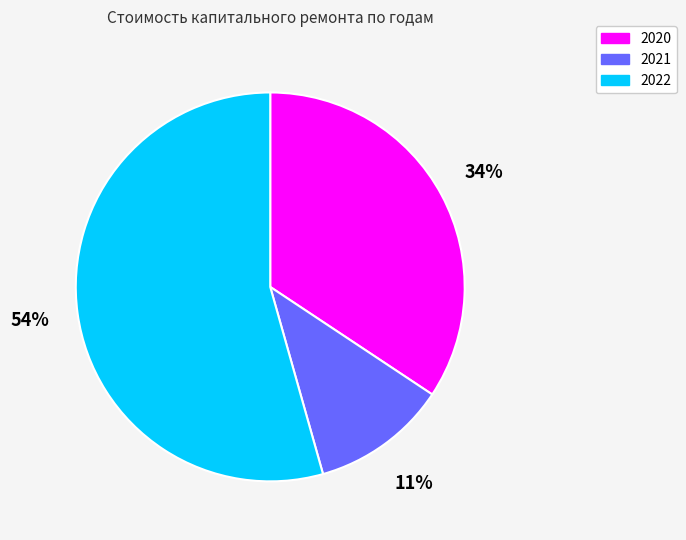

Does any single category account for the majority?

Yes